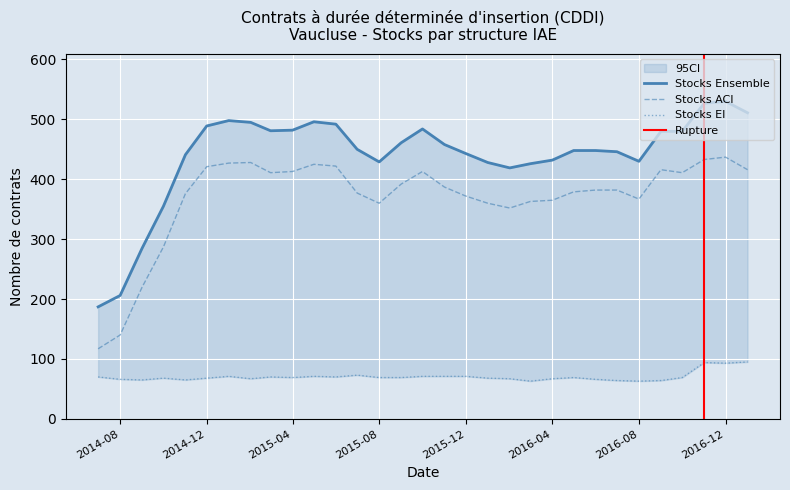

Rank the series by their maximum value, from highest to lowest.

Stocks Ensemble, Stocks ACI, Stocks EI